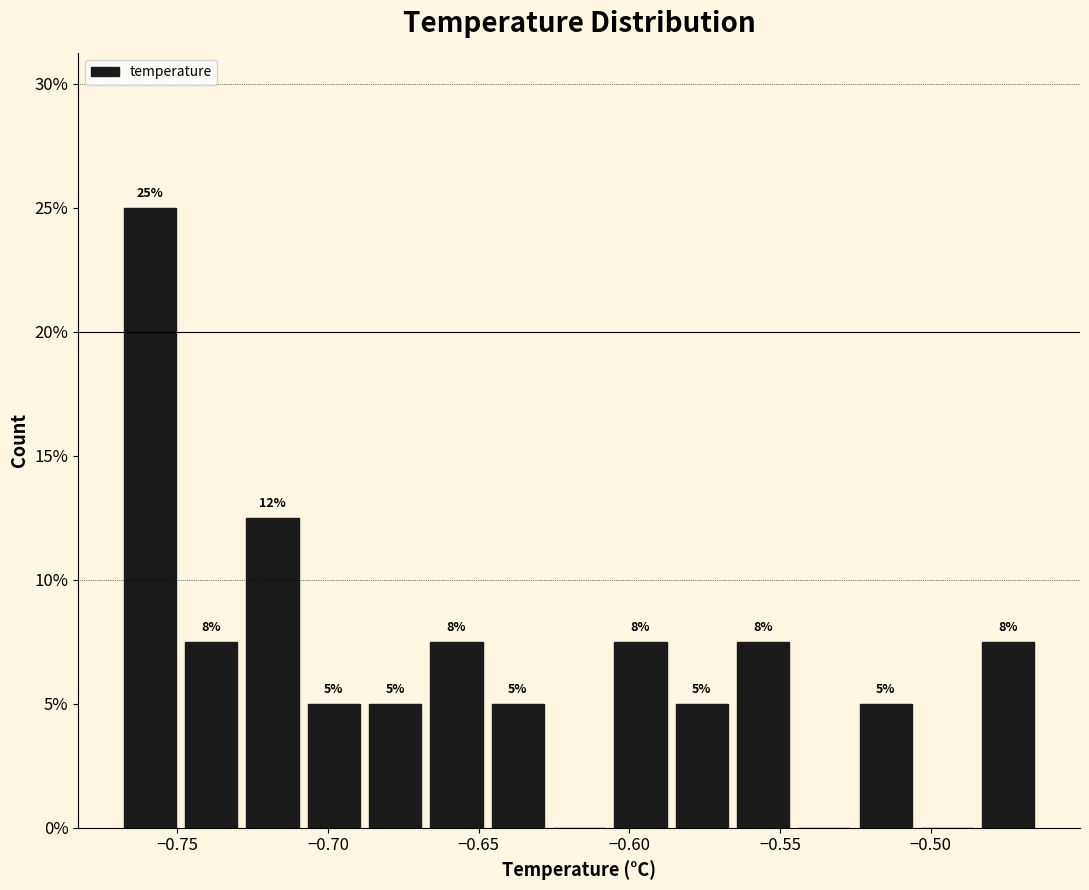

Over which range of the x-axis is the bar tallest?

-0.770 to -0.745